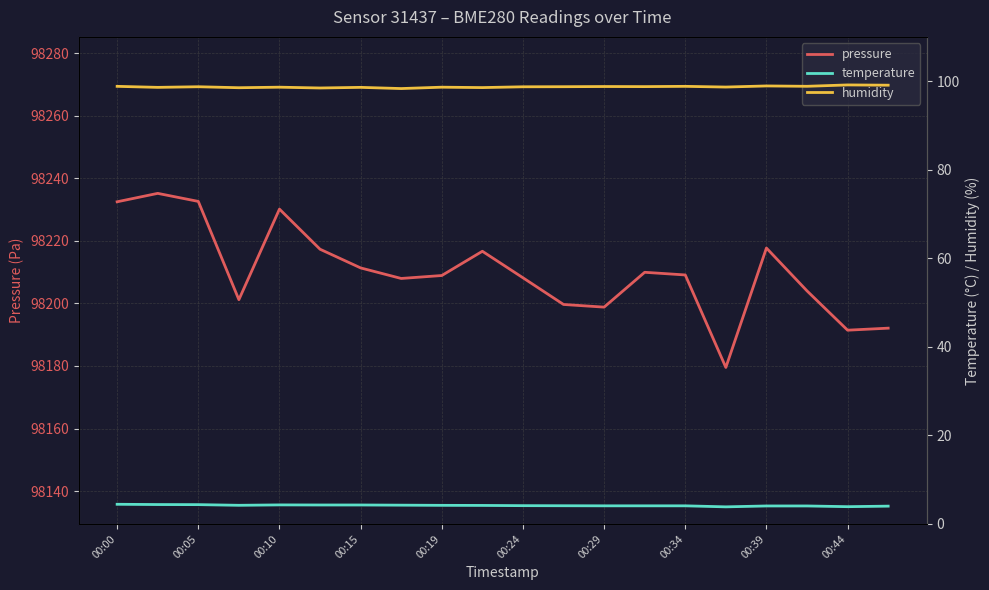

Is it true that humidity equals 59.4 at 00:05?

False